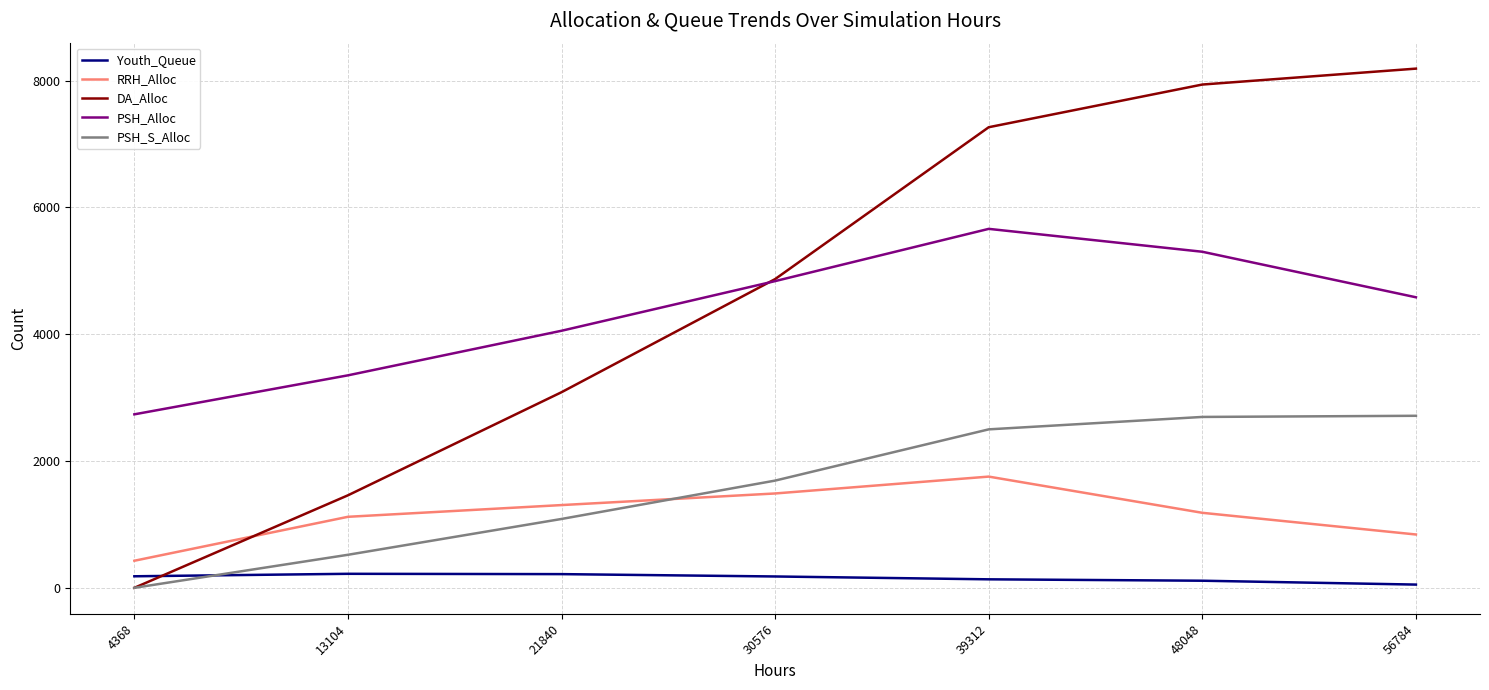

What is the total value across all series at 21840?

9746